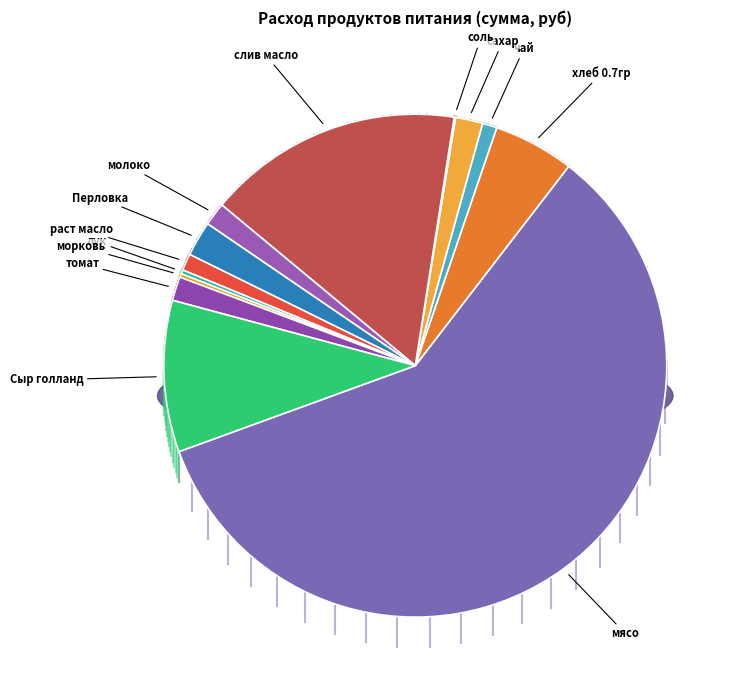

To the nearest percent, what percentage of the pie is Перловка?

2%